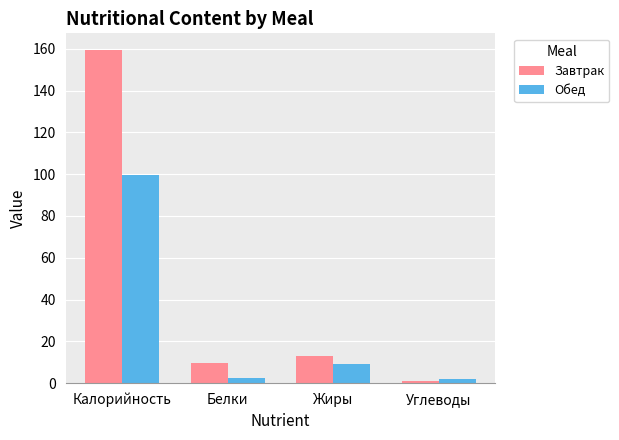

Count the number of data series in this chart.

2